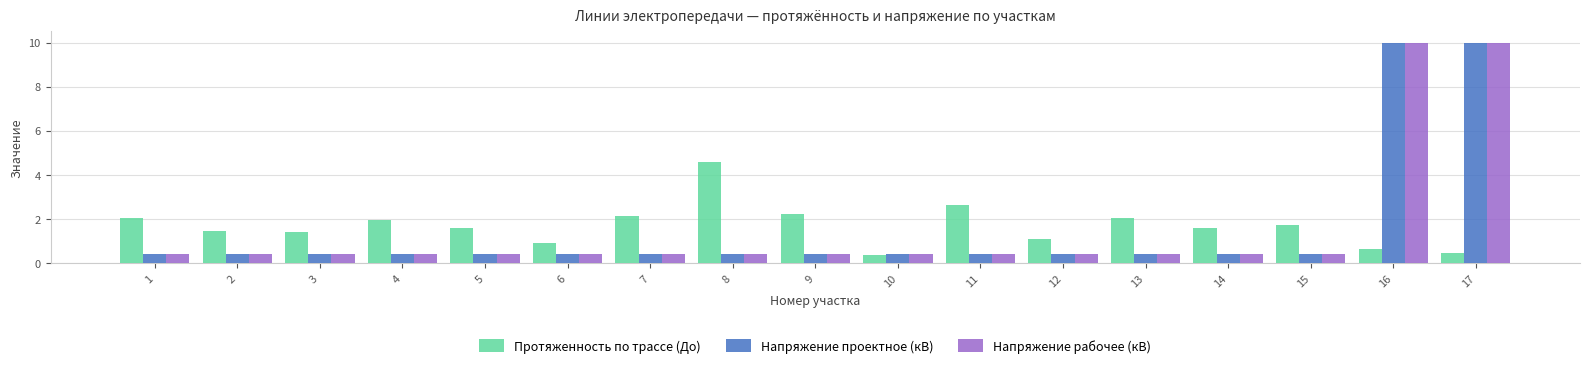

The Напряжение рабочее (кВ) series shows 6.4 at 17. True or false?

False